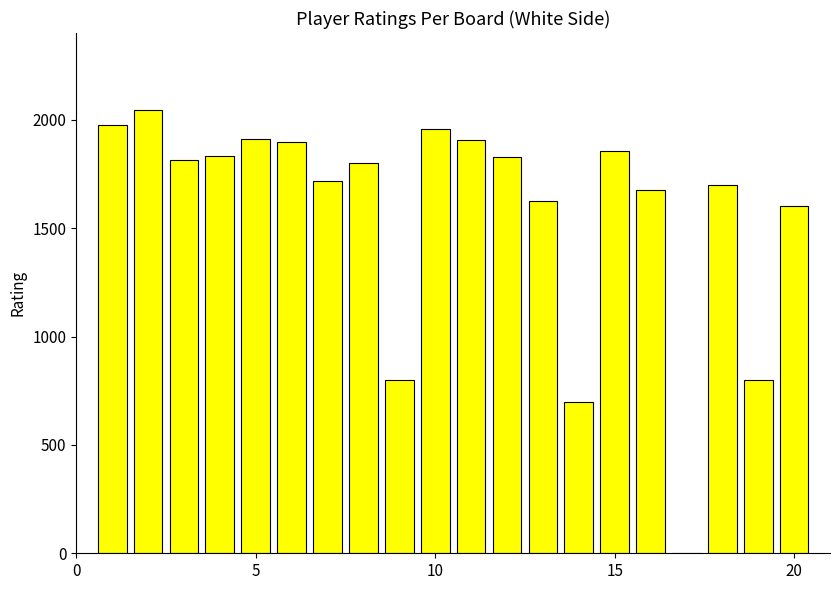

What is the greatest value displayed?

2046